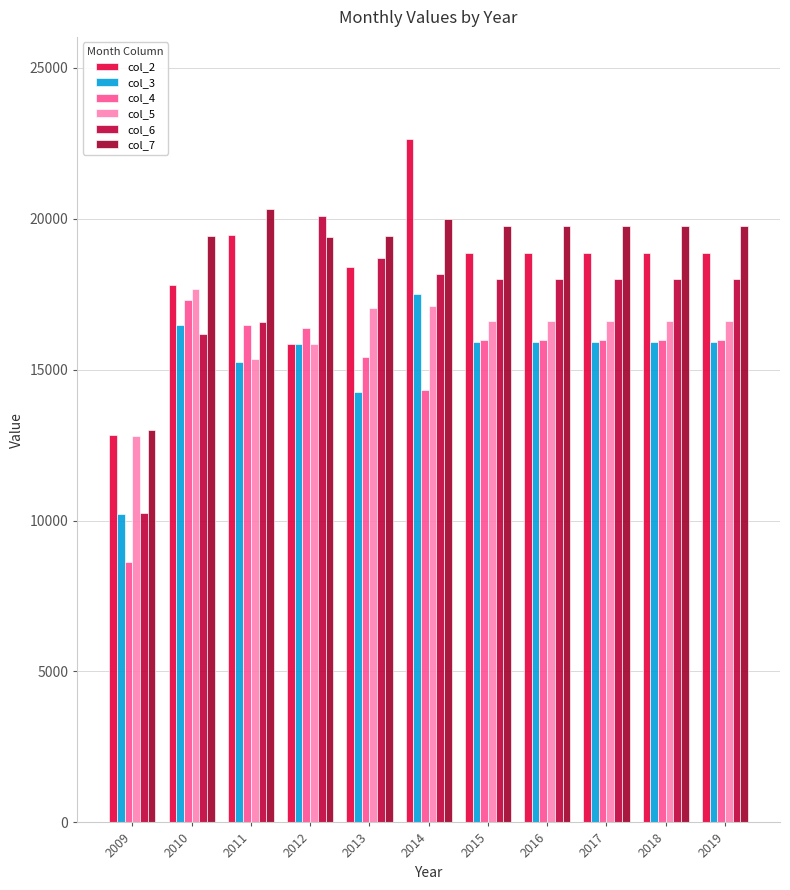

Which series has the widest spread of values?

col_6